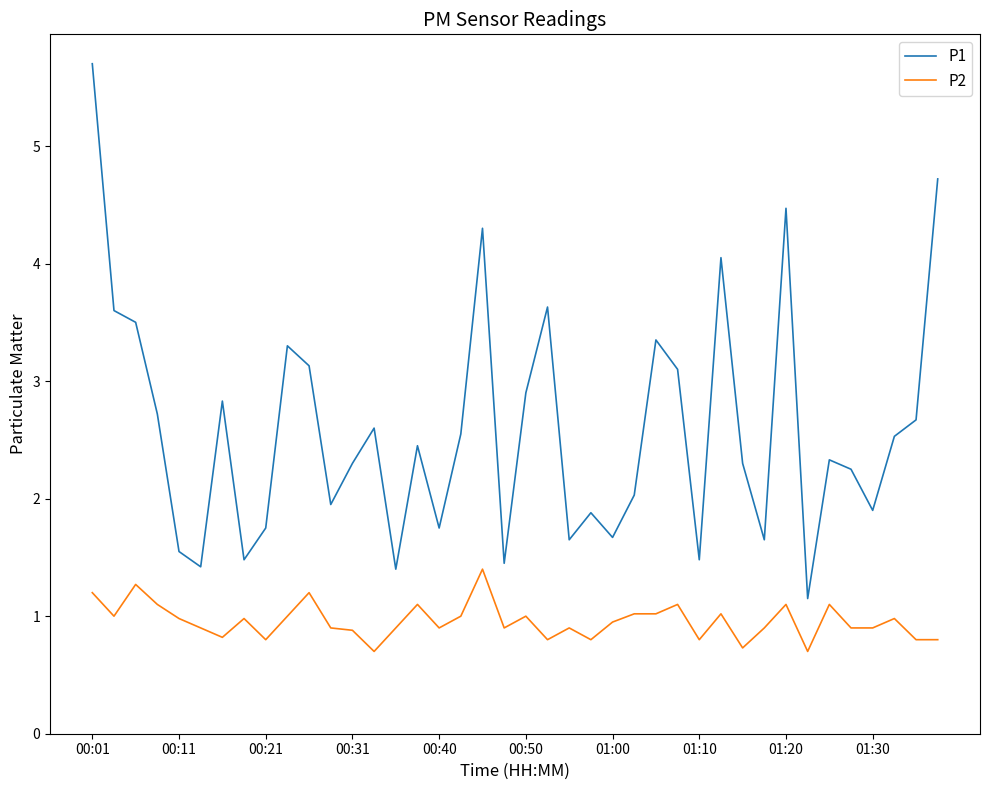

What is the highest value of the P2 series?

1.4